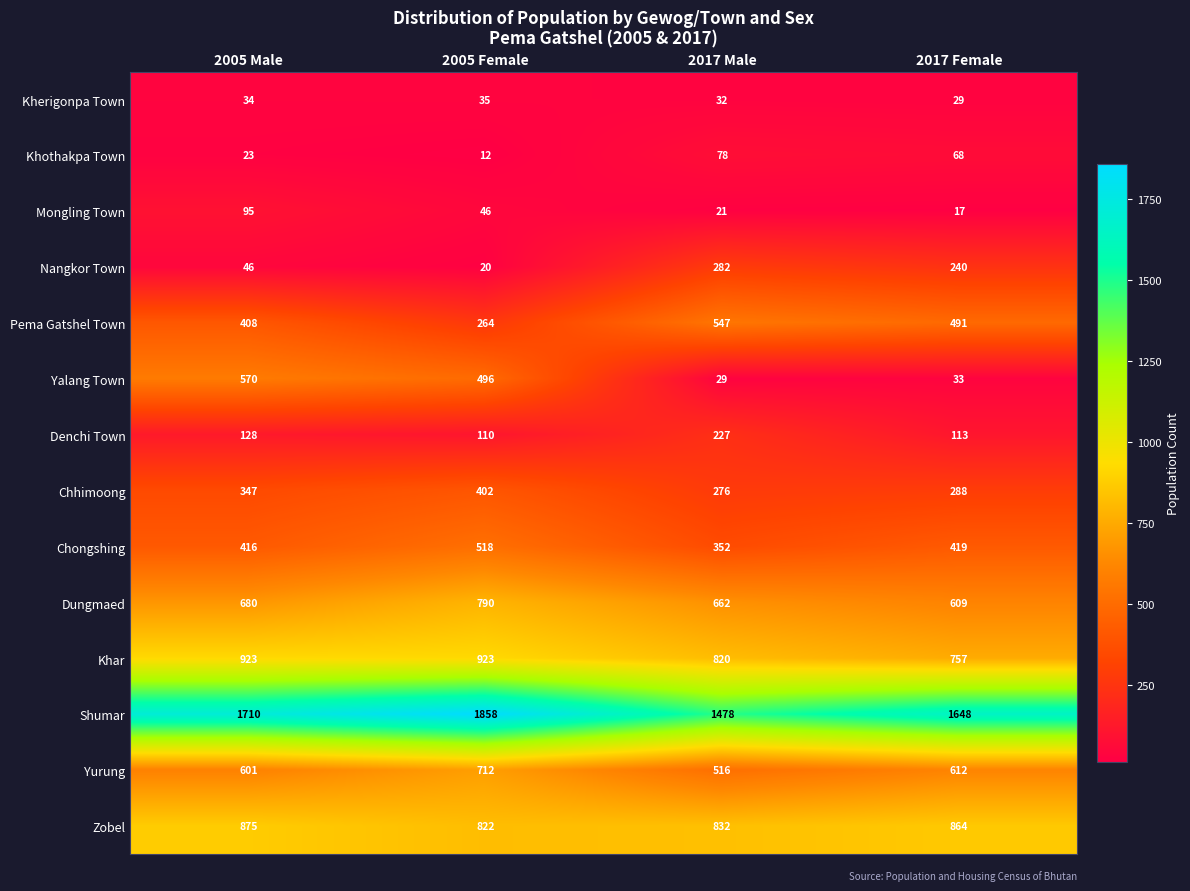

Rank the series at 2005 Female from highest to lowest value.

Shumar, Khar, Zobel, Dungmaed, Yurung, Chongshing, Yalang Town, Chhimoong, Pema Gatshel Town, Denchi Town, Mongling Town, Kherigonpa Town, Nangkor Town, Khothakpa Town